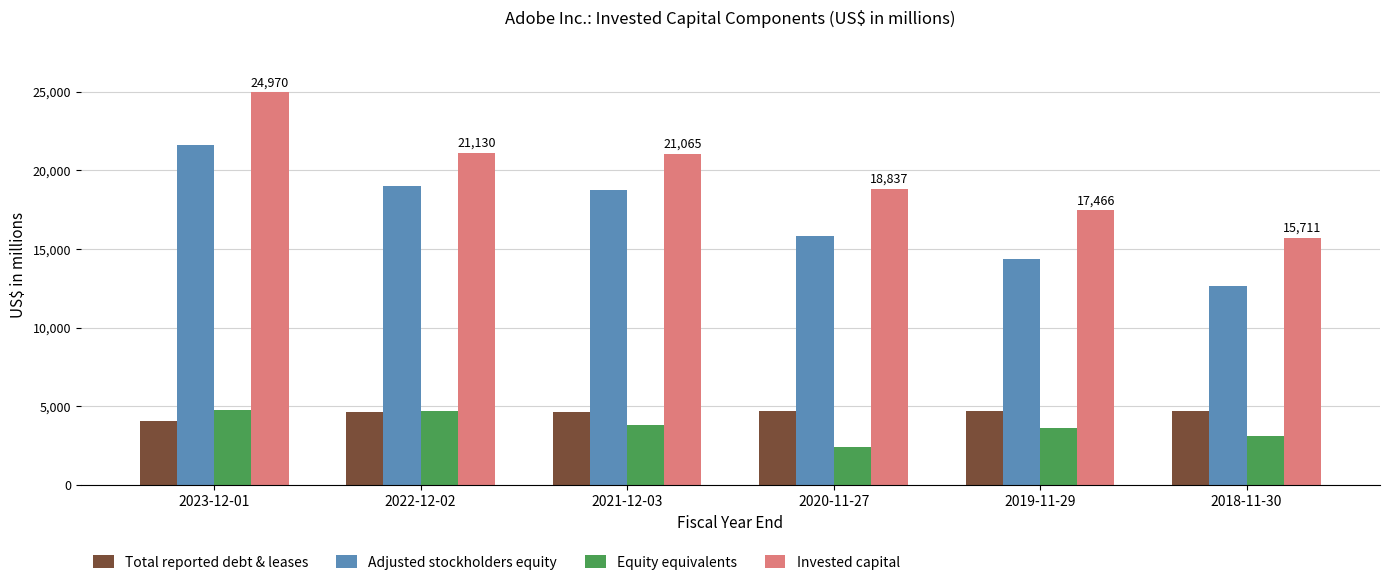

What is the label of the 2nd bar from the left?

2022-12-02